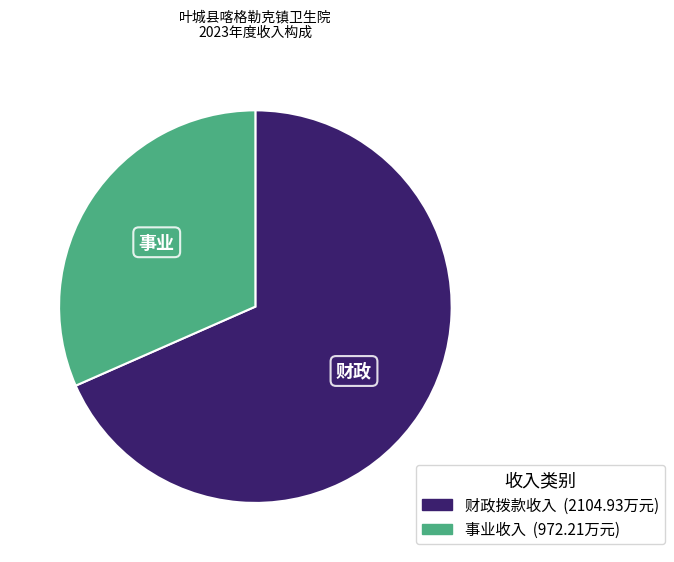

Is there any slice that represents more than half of the pie?

Yes